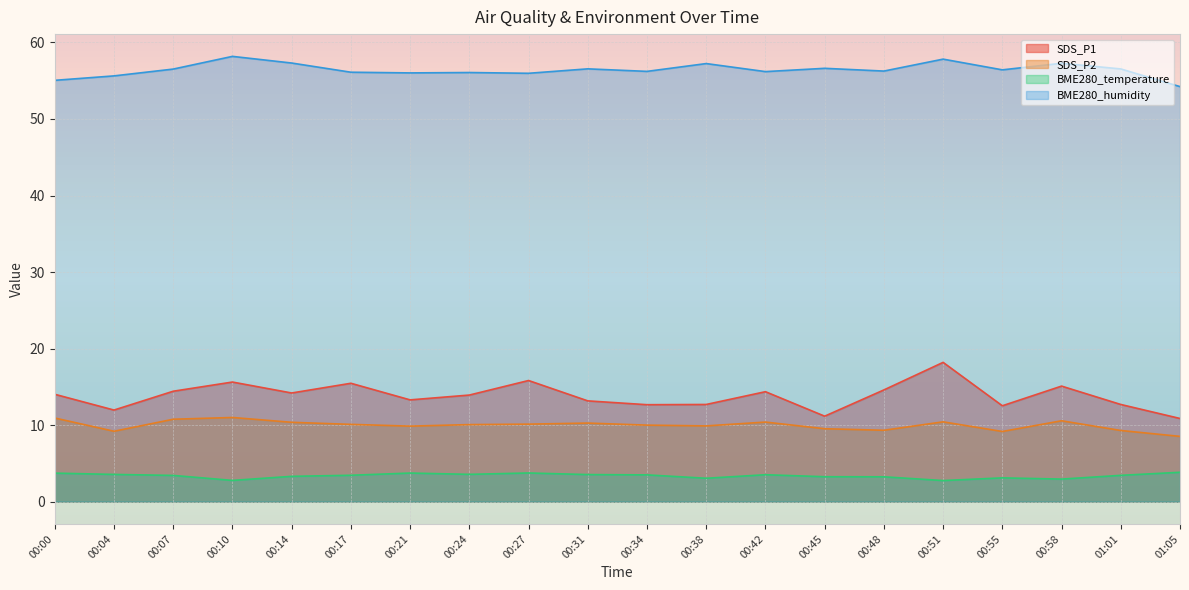

Is it true that BME280_humidity equals 18.6 at 00:10?

False